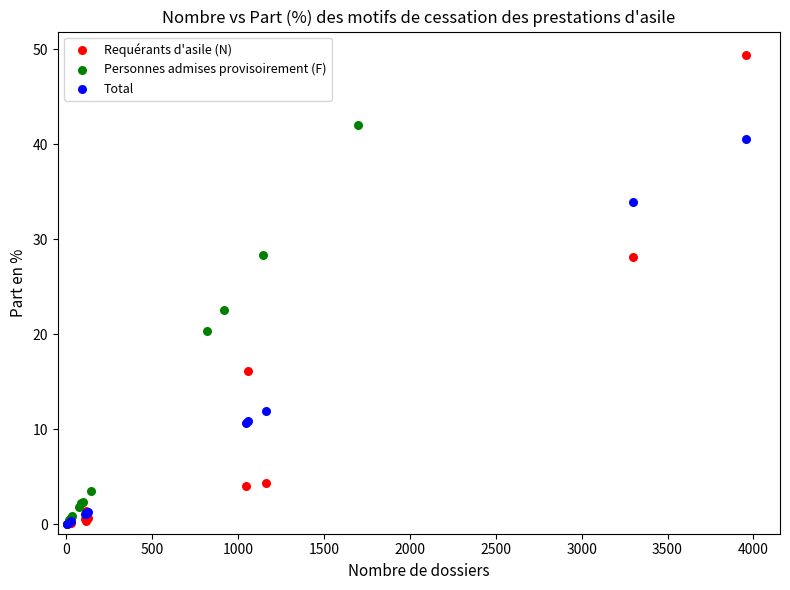

Which series reaches the maximum Y coordinate?

Requérants d'asile (N)